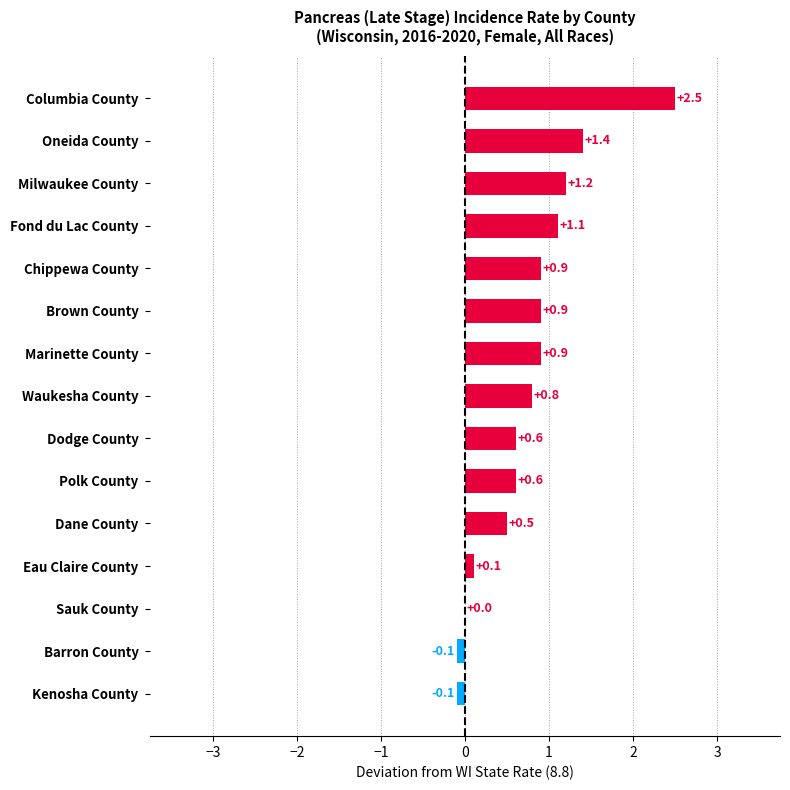

Is it true that the value at Columbia County is 1.3?

False